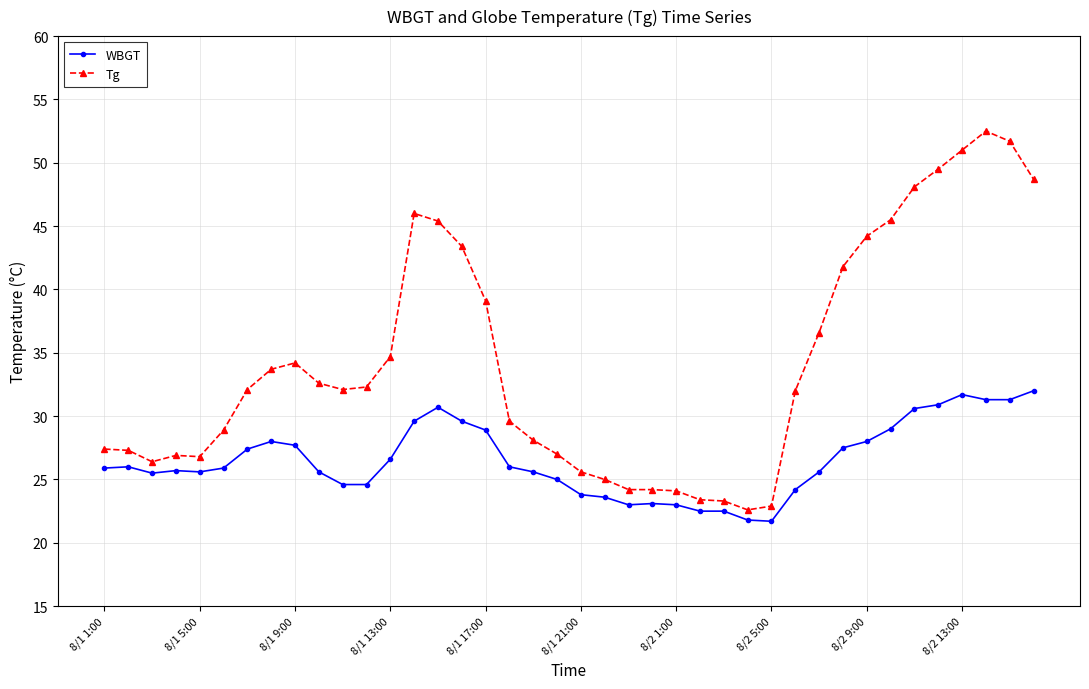

How many categories are shown in the chart?

40